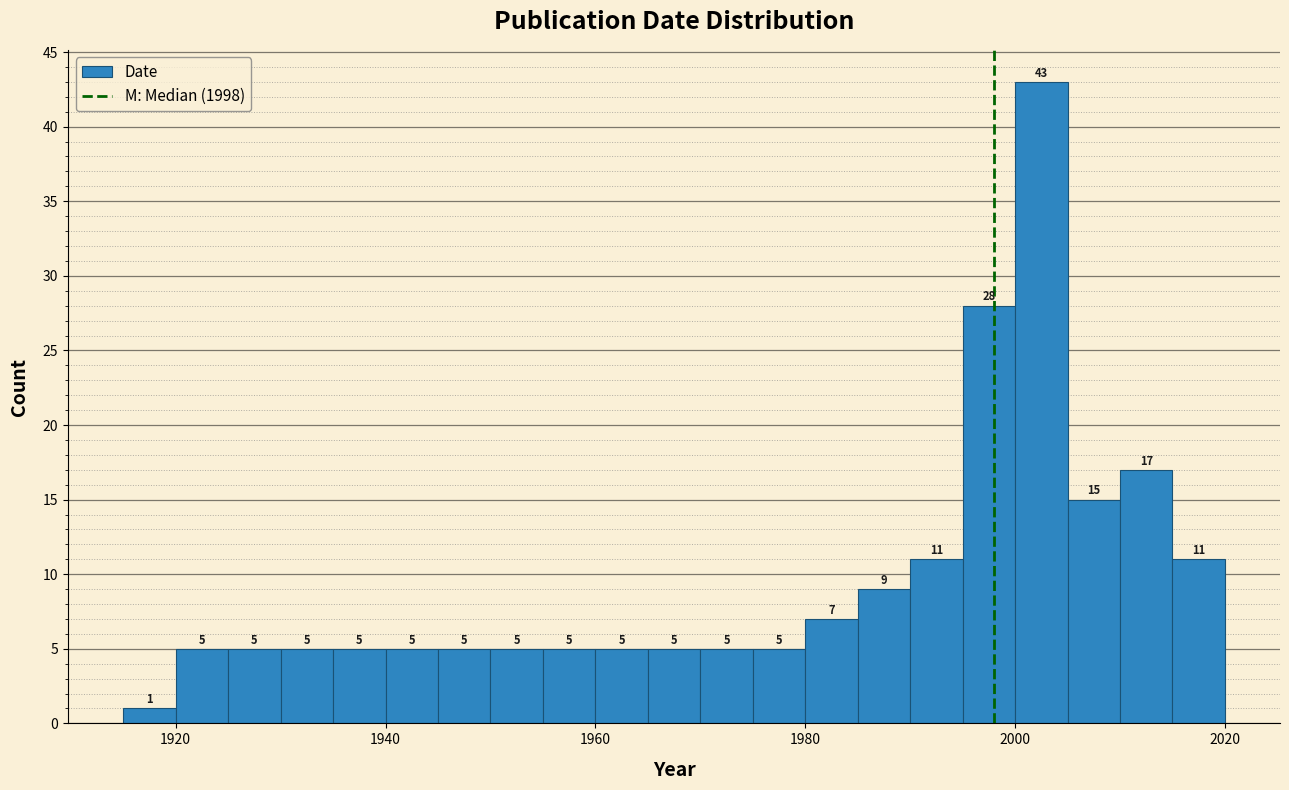

Read against the x-axis, roughly where is the centre of the tallest bar?

2002